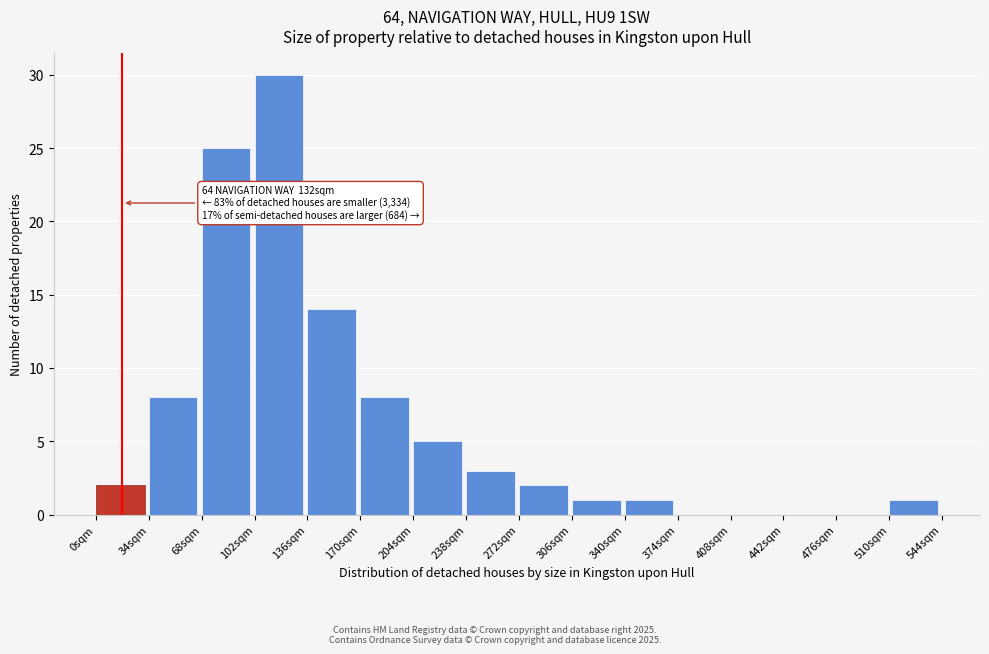

Reading right to left, transcribe all the data shown in this chart.

510sqm=1	476sqm=0	442sqm=0	408sqm=0	374sqm=0	340sqm=1	306sqm=1	272sqm=2	238sqm=3	204sqm=5	170sqm=8	136sqm=14	102sqm=30	68sqm=25	34sqm=8	0sqm=2